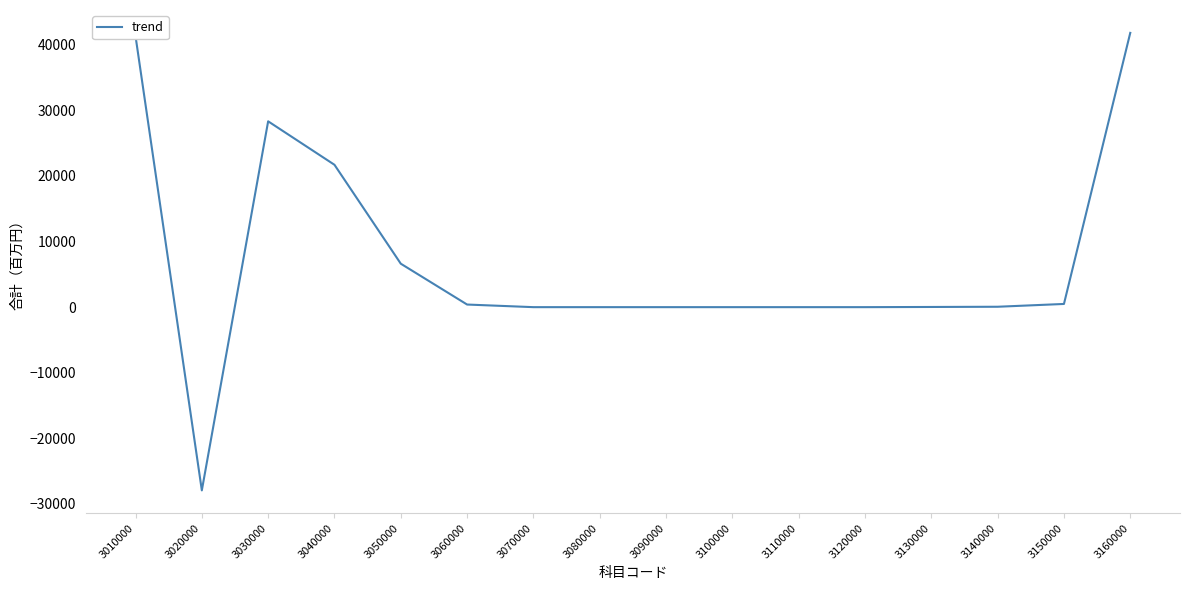

Where is the data nearest to the value 6941?

3050000